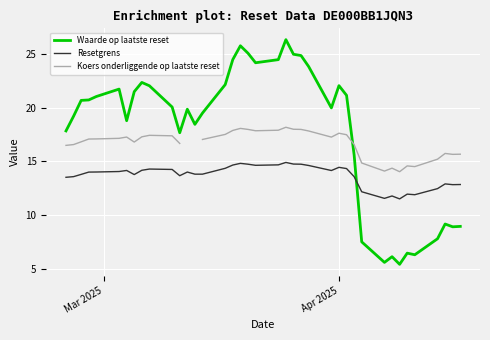

What are all the series names shown in the legend?

Waarde op laatste reset, Resetgrens, Koers onderliggende op laatste reset